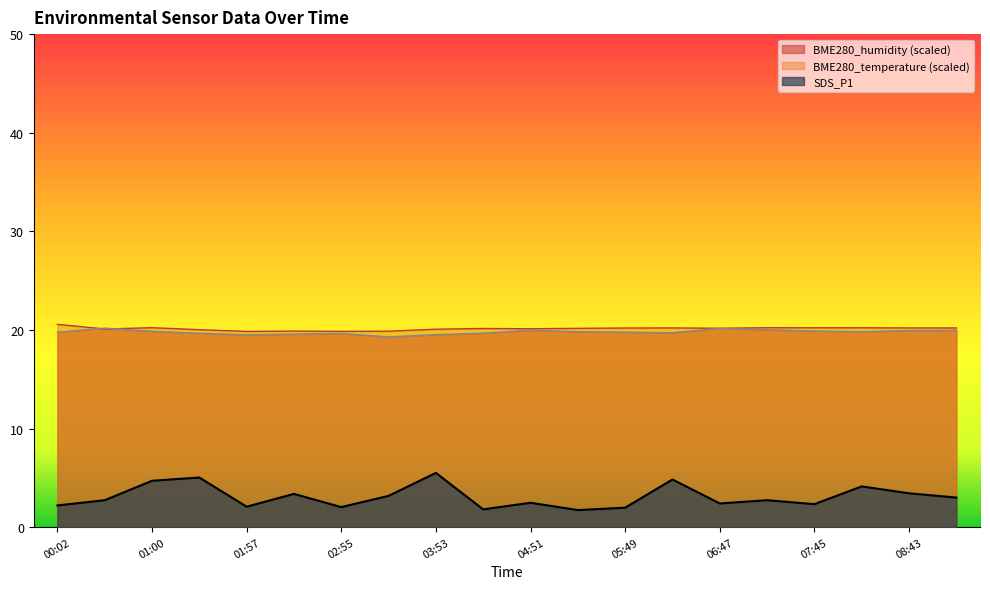

How many lines are shown in the chart?

3